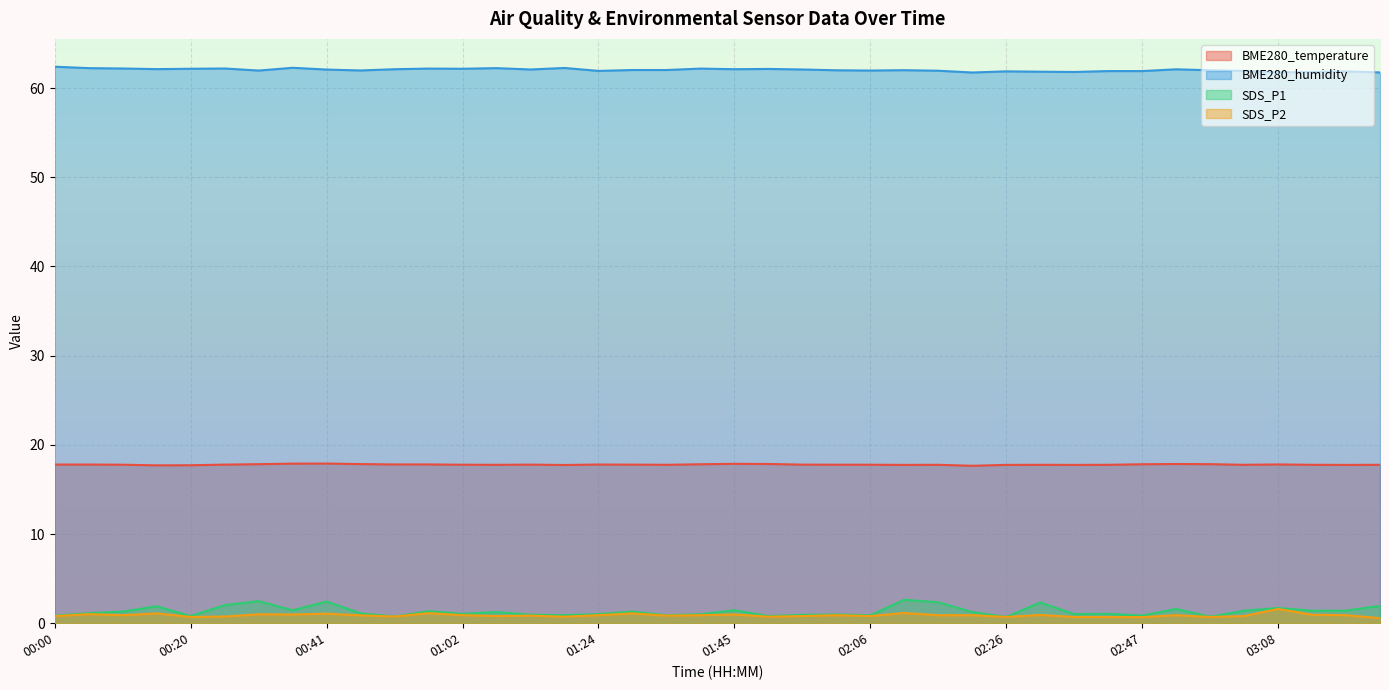

Which series has the largest total across all categories?

BME280_humidity